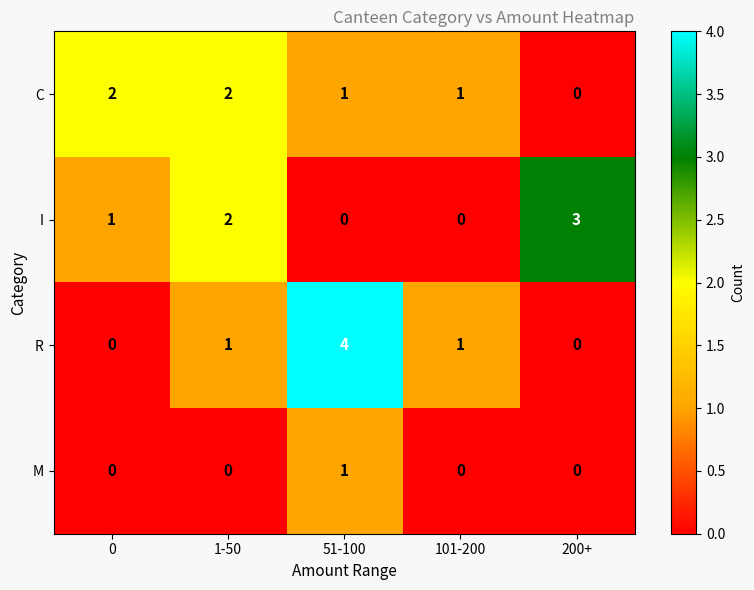

Is it true that I equals 0 at 101-200?

True